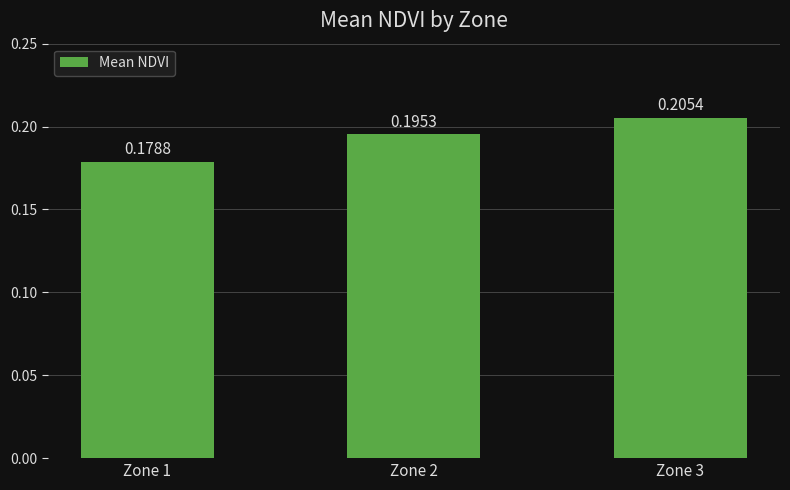

Rank the categories by value from lowest to highest.

Zone 1, Zone 2, Zone 3